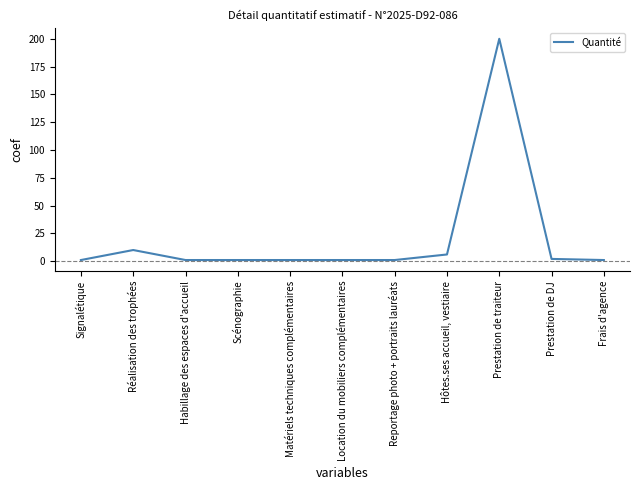

What is the difference between the values at Prestation de traiteur and Habillage des espaces d'accueil?

199